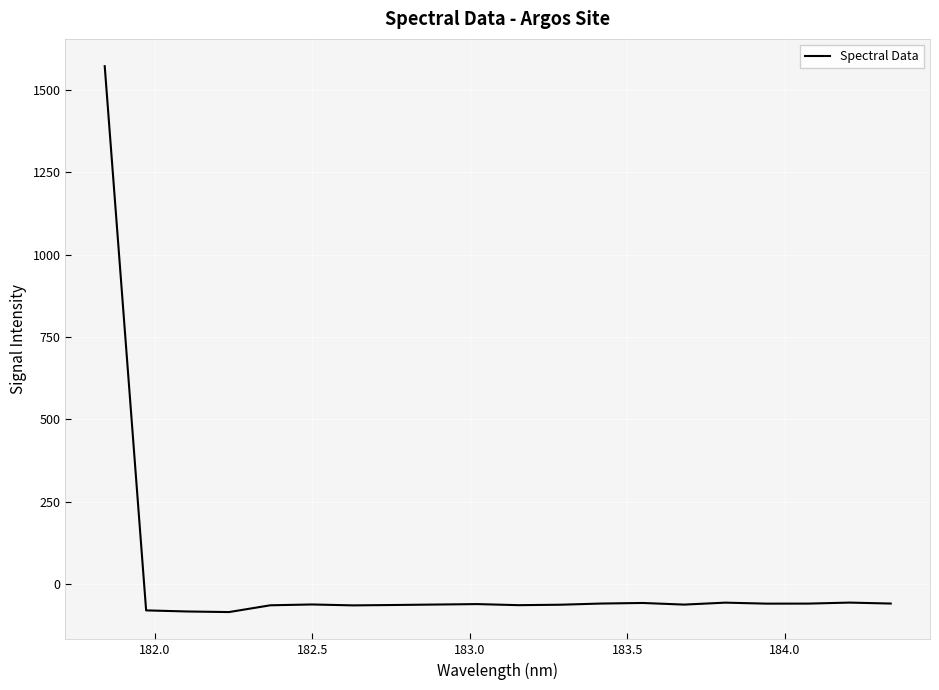

What is the smallest value displayed?

-84.3